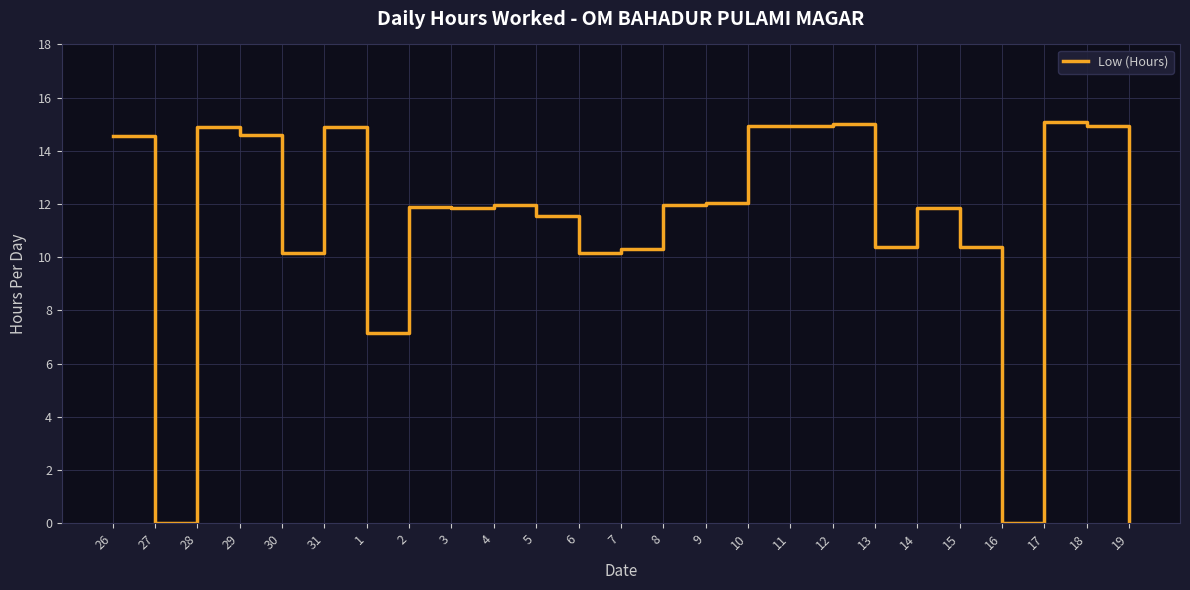

What is the difference between the values at 12 and 16?

15.0